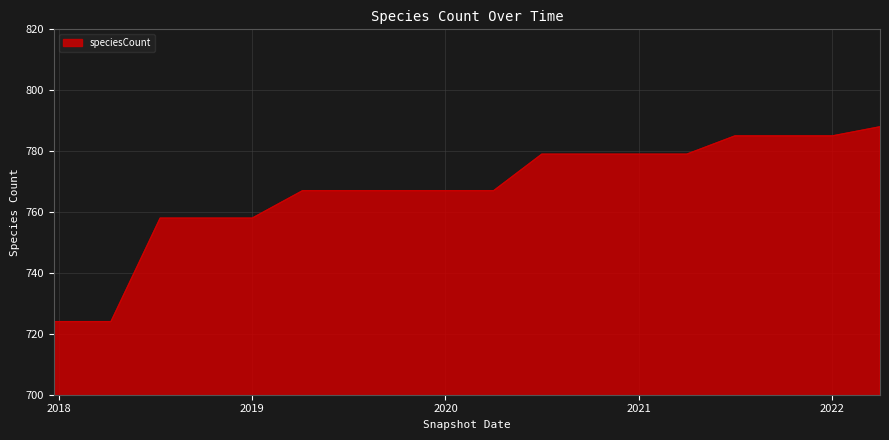

What is the greatest value displayed?

788